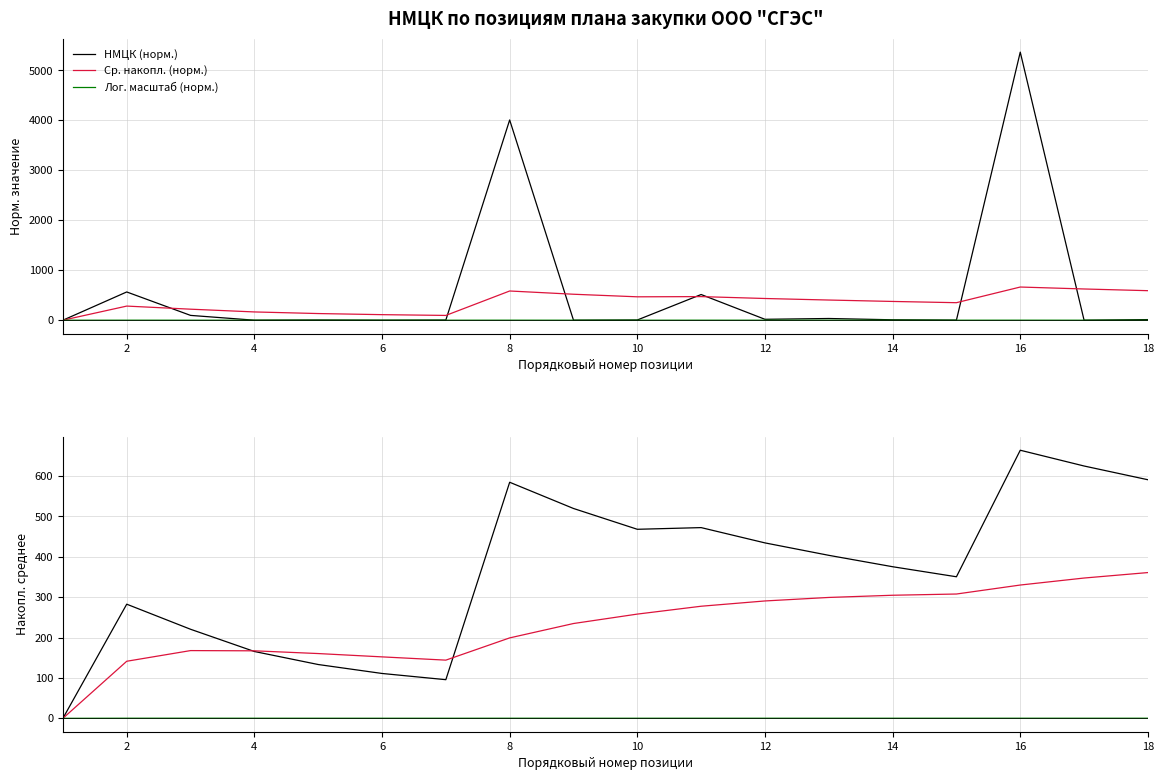

List the series in order of their peak value, highest first.

НМЦК (норм.), Ср. накопл. (норм.), Лог. масштаб (норм.)